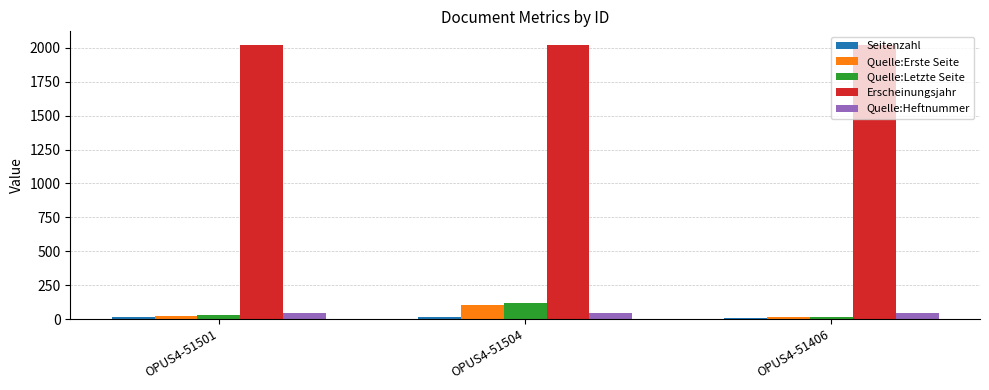

What is the sum of all Quelle:Letzte Seite values?

165